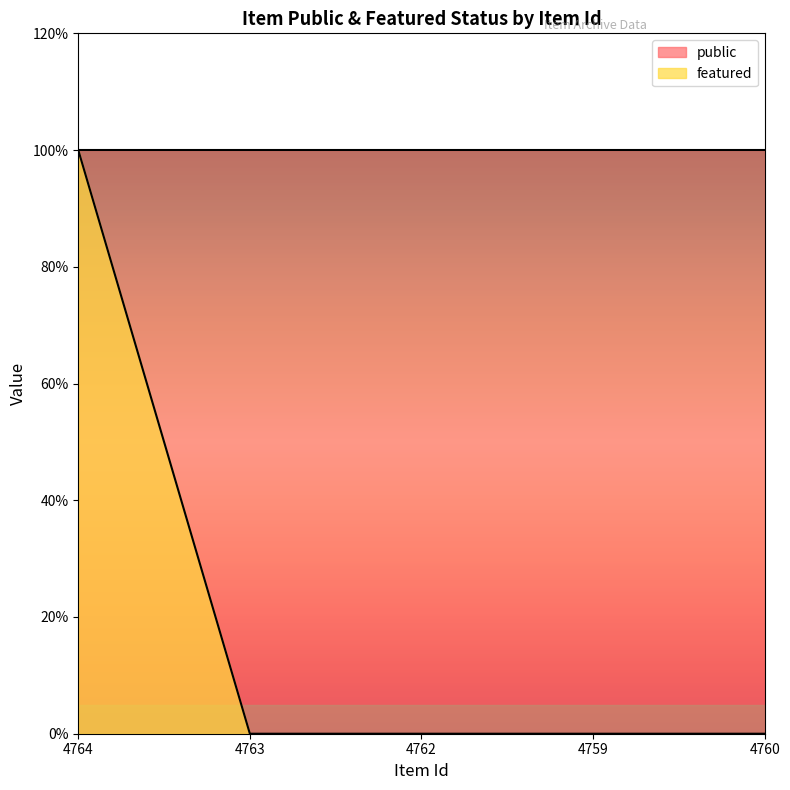

Reading left to right, what are all the values shown in this chart?

1	0	0	0	0